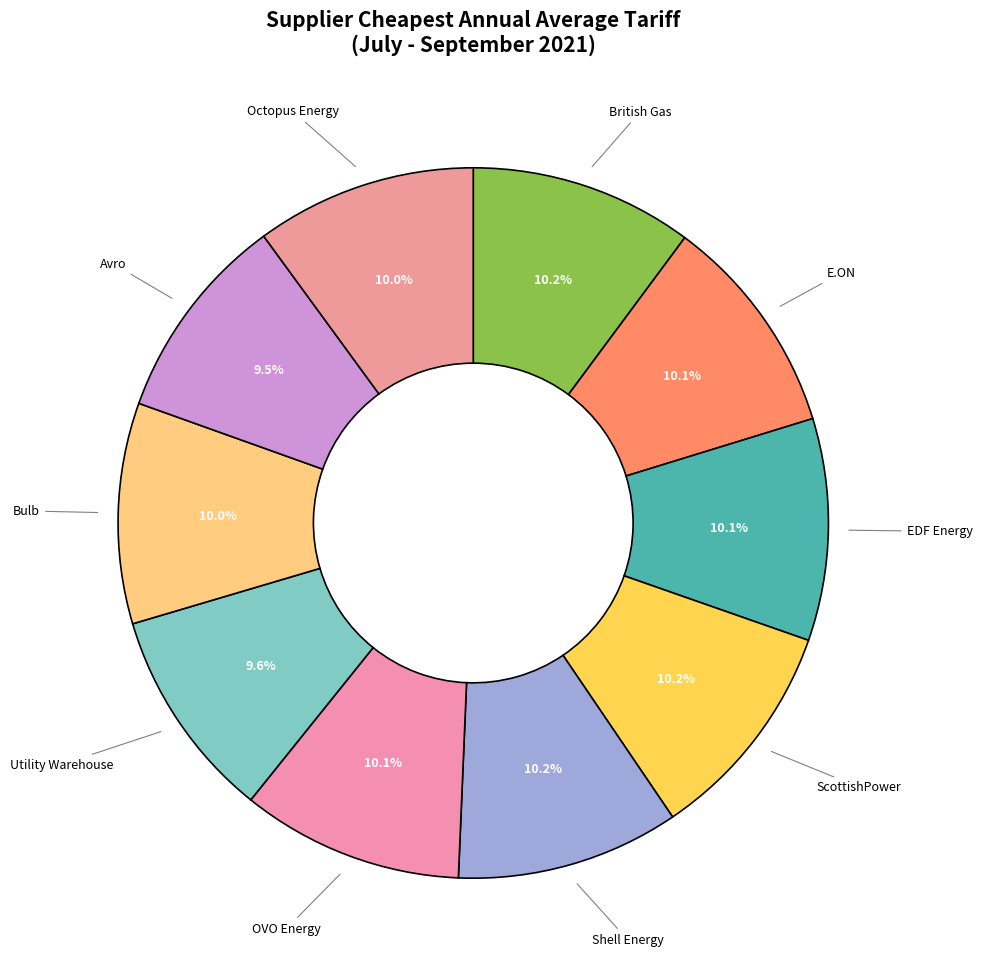

What is the largest slice in the pie chart?

British Gas